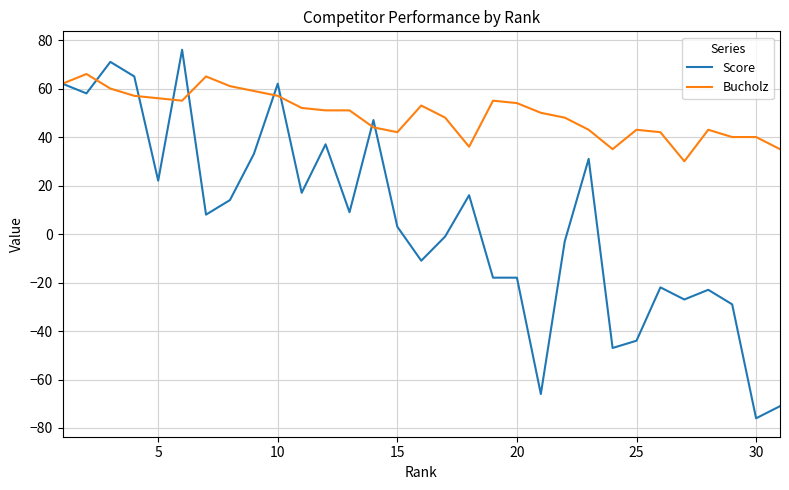

Which series has the largest total across all categories?

Bucholz